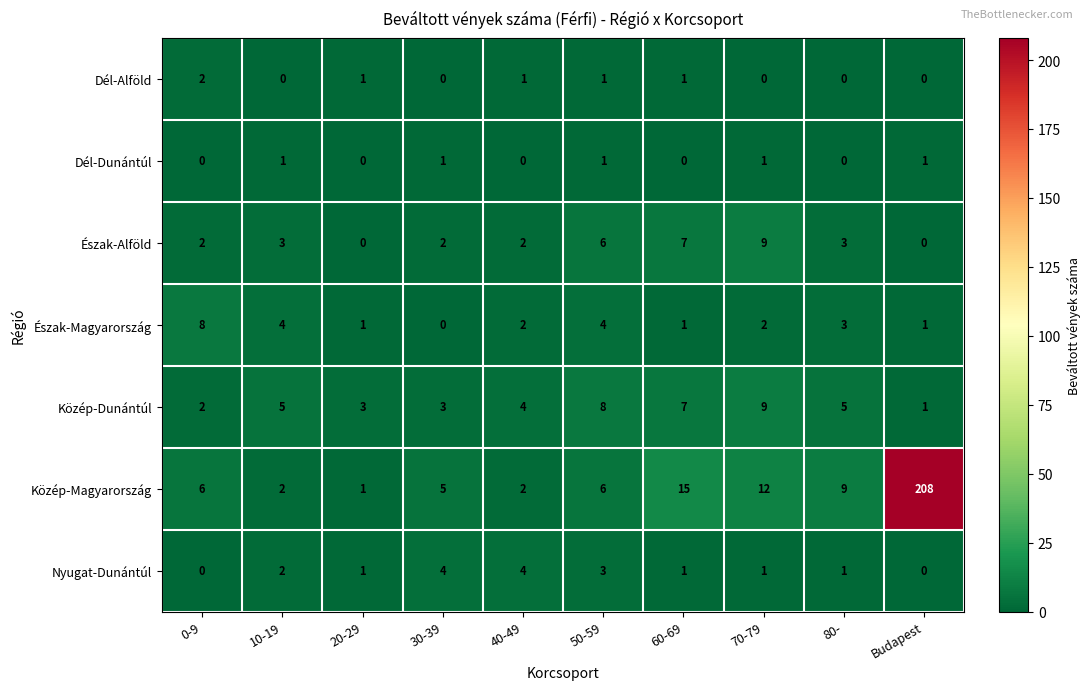

Count the number of categories in the chart.

10